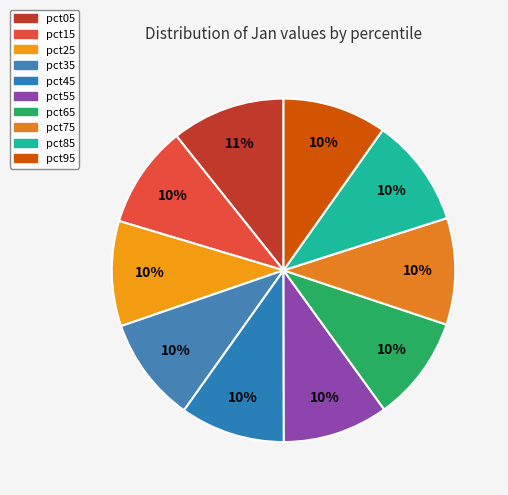

Combined, what portion of the pie is pct75 and pct45?

19.9%